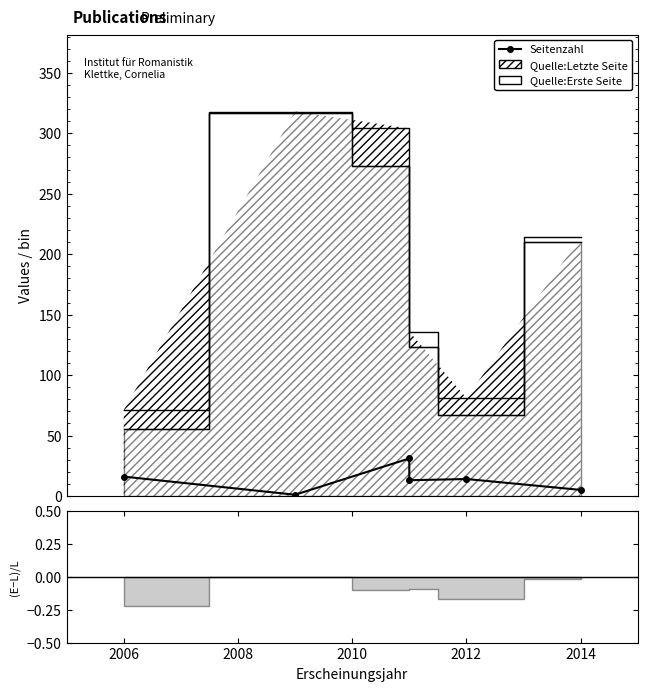

How many values are below 14?

3